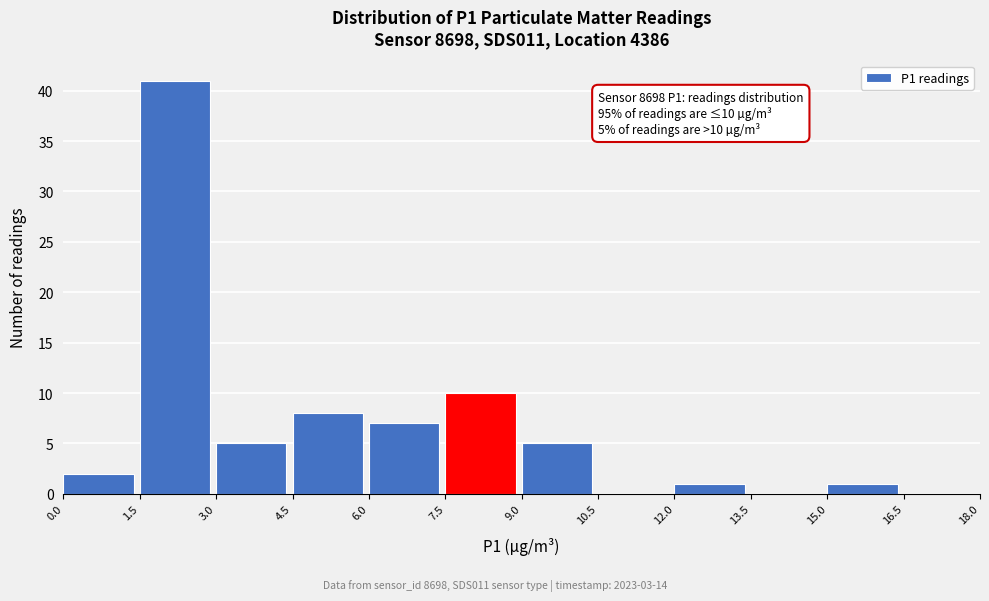

Over which range of the x-axis is the bar tallest?

1.5 to 3.0